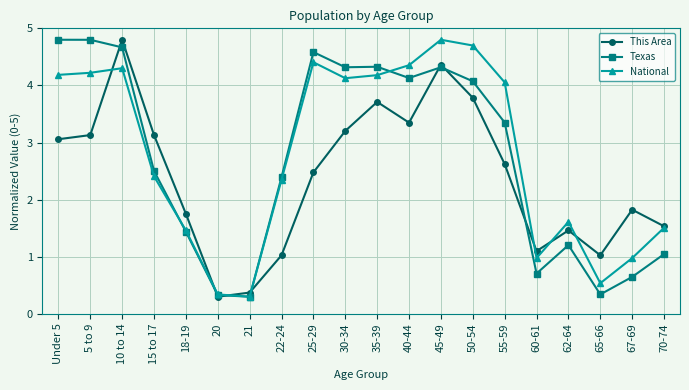

What is the difference between the highest and lowest values at Under 5?

1.7